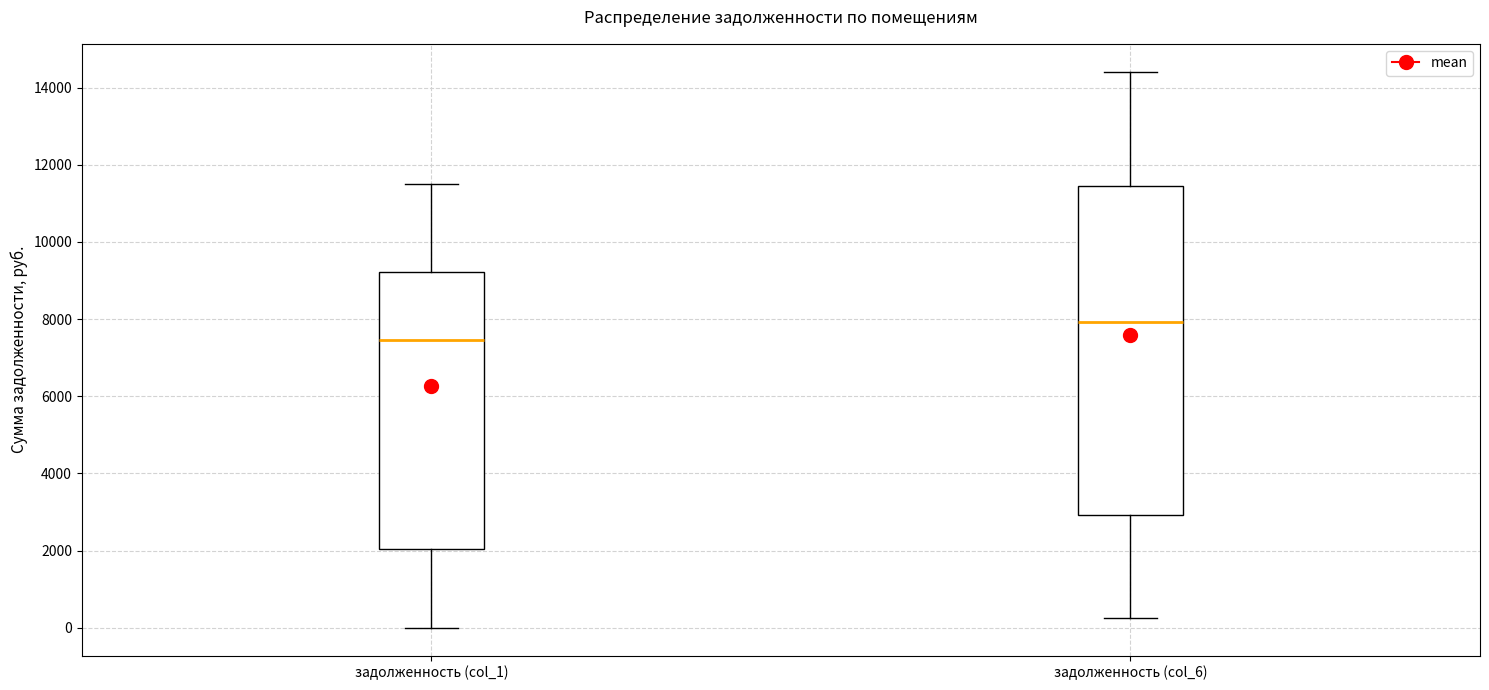

Which box has the highest median line?

задолженность (col_6)